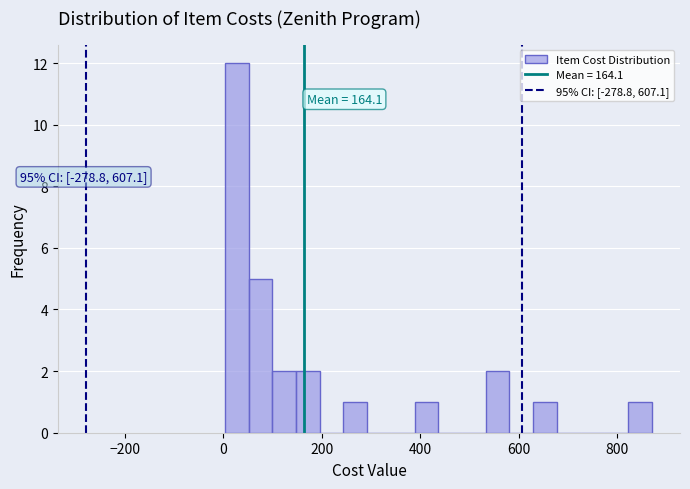

Read against the x-axis, roughly where is the centre of the tallest bar?

20